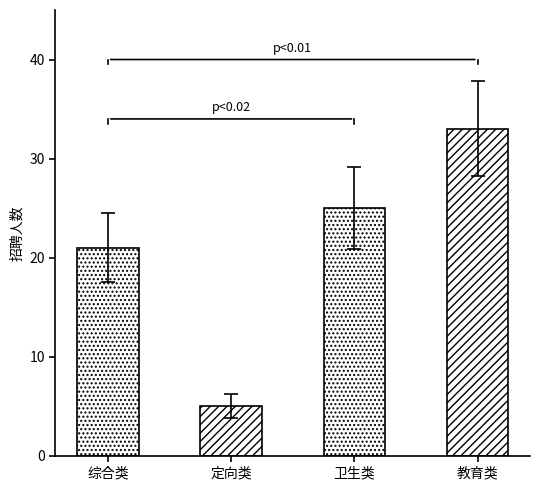

The chart shows a value of 12 at 综合类. True or false?

False